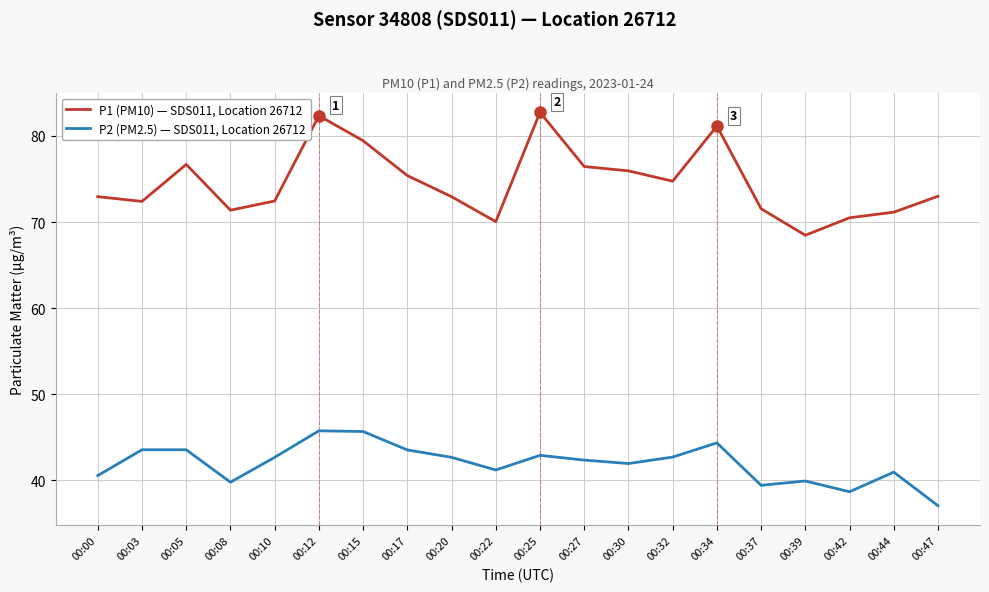

Does the chart have visible grid lines?

Yes